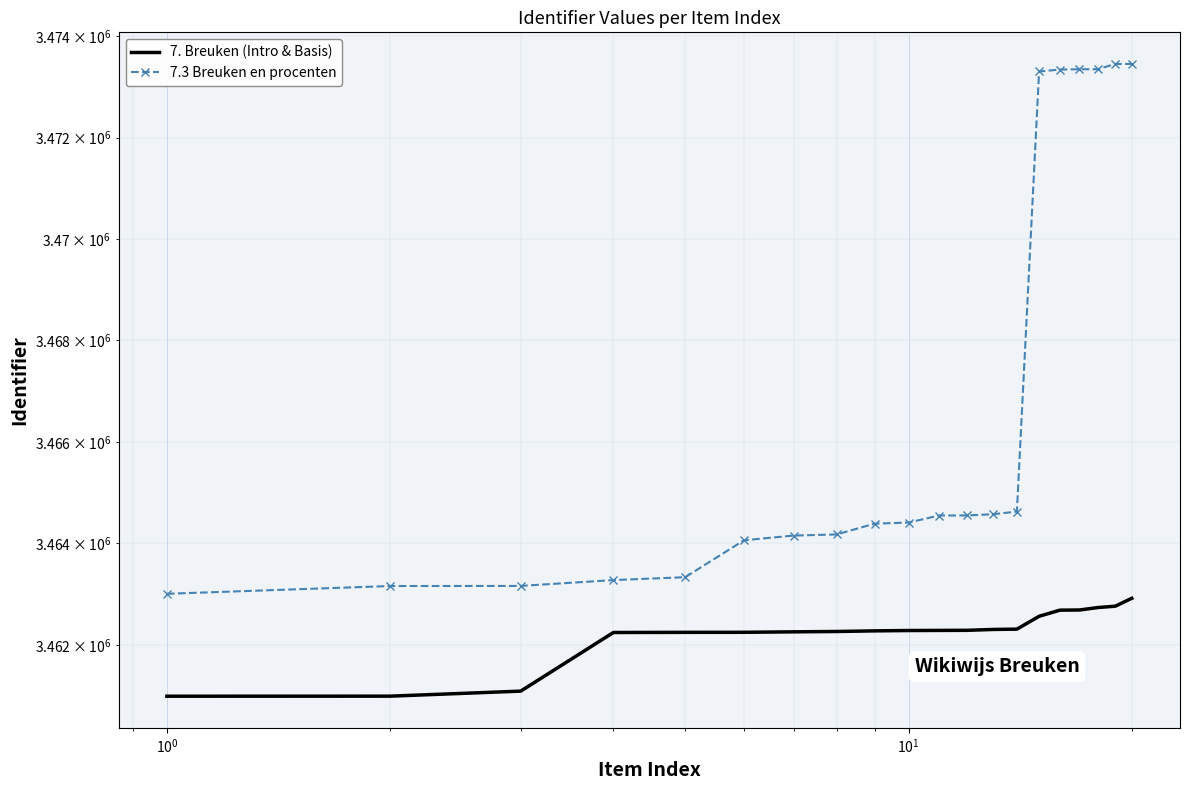

What is the difference between the highest and lowest values at $\mathdefault{10^{0}}$?

2071